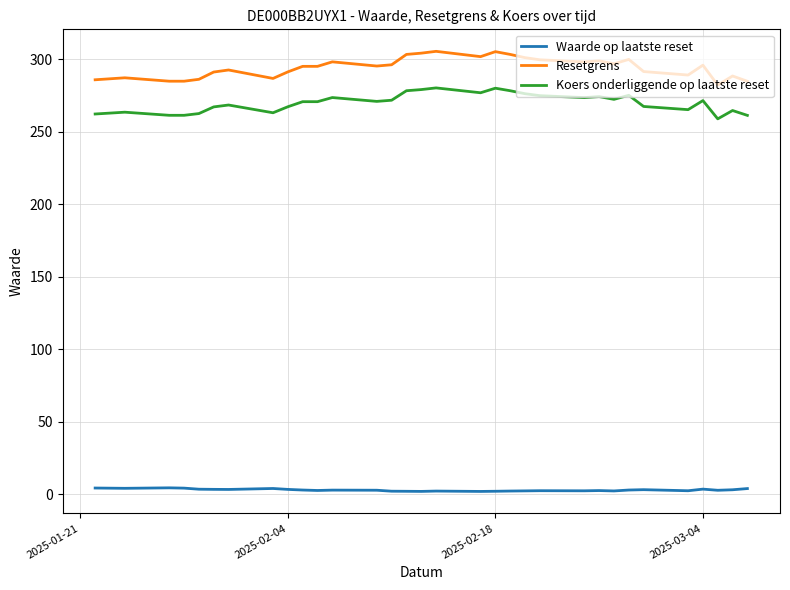

True or false: Waarde op laatste reset and Resetgrens intersect in this chart.

False